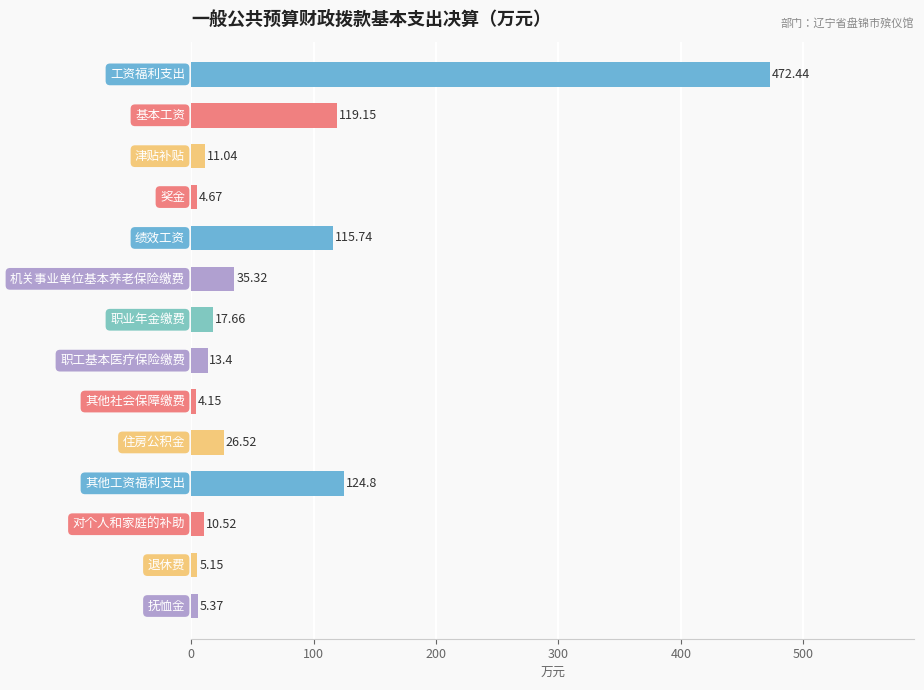

What is the average value?

69.0